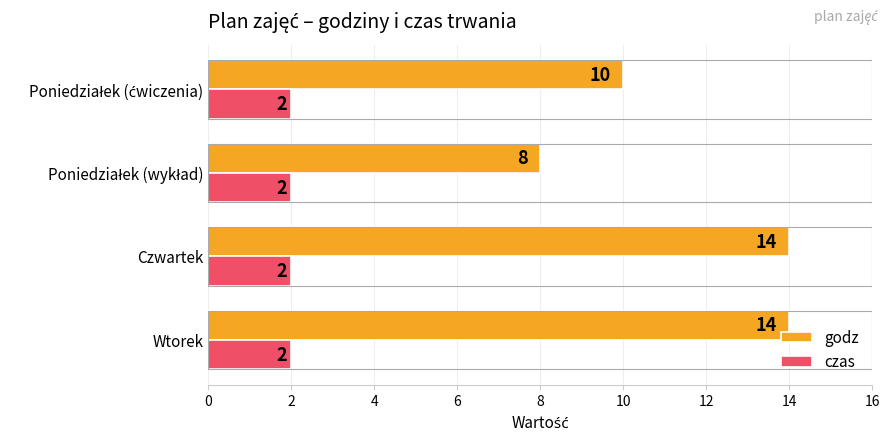

Rank the series by their average value, from lowest to highest.

czas, godz